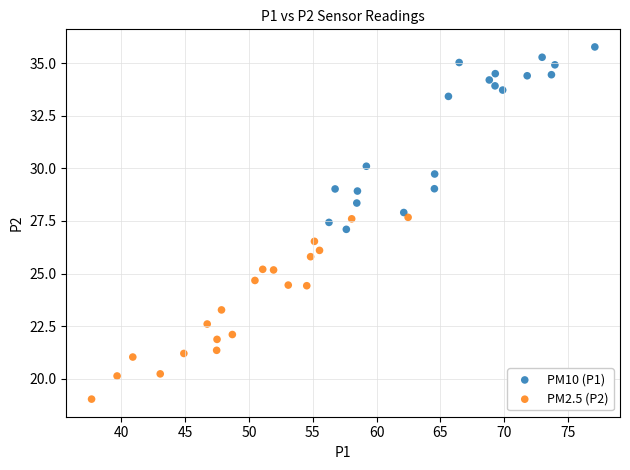

What are all the series names shown in the legend?

PM10 (P1), PM2.5 (P2)